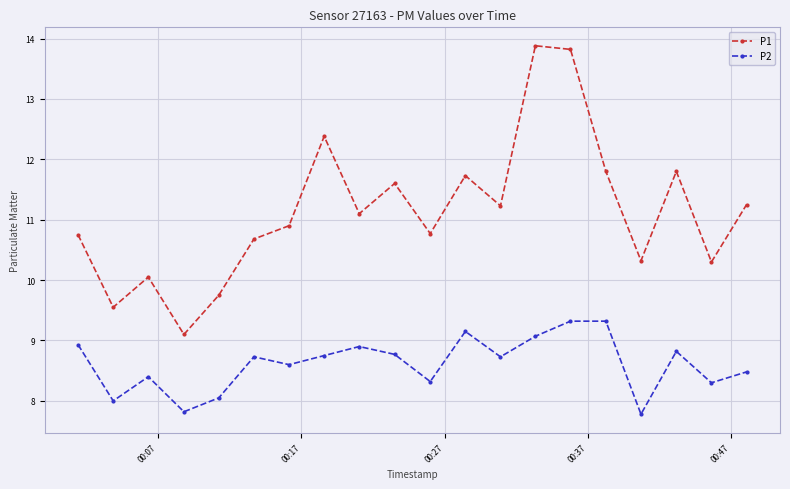

Which series has the widest spread of values?

P1